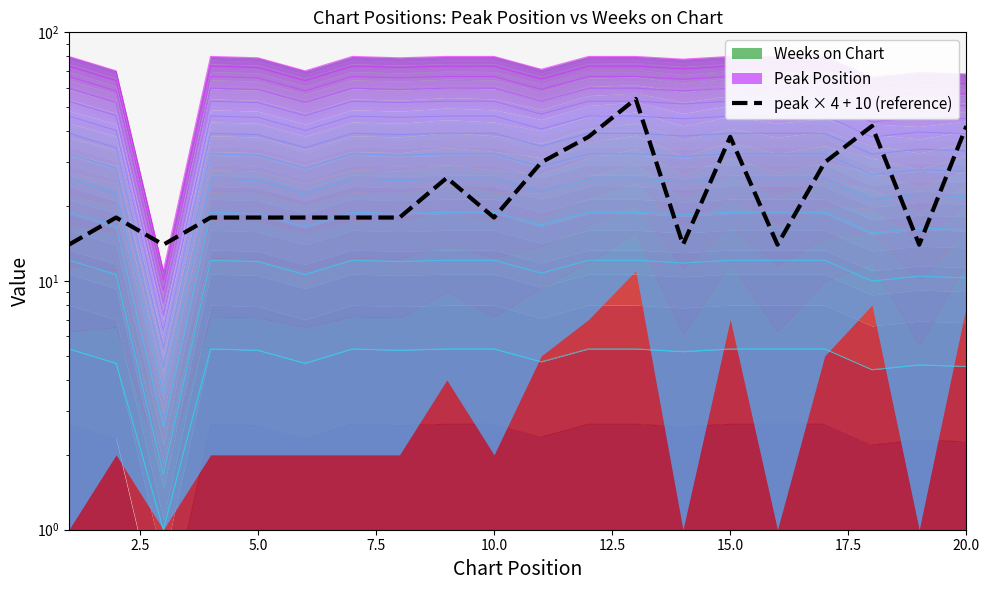

How many values are between 18 and 38?

12